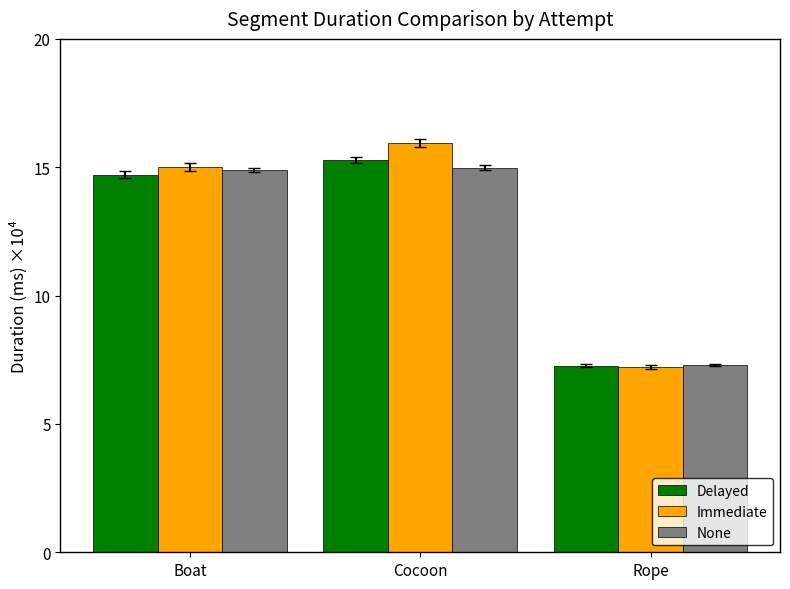

At which category is the sum across all series the highest?

Cocoon